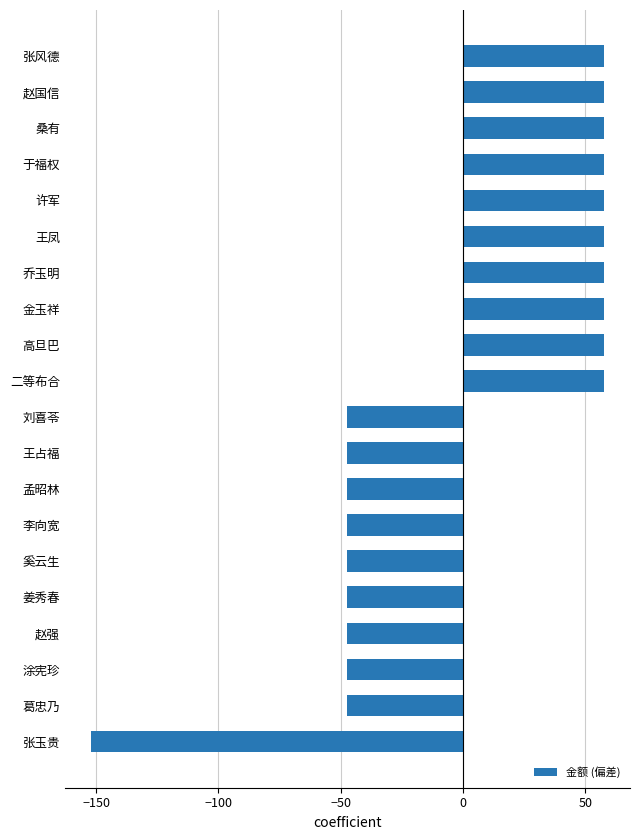

True or false: the data shows 57.8 at 桑有.

True